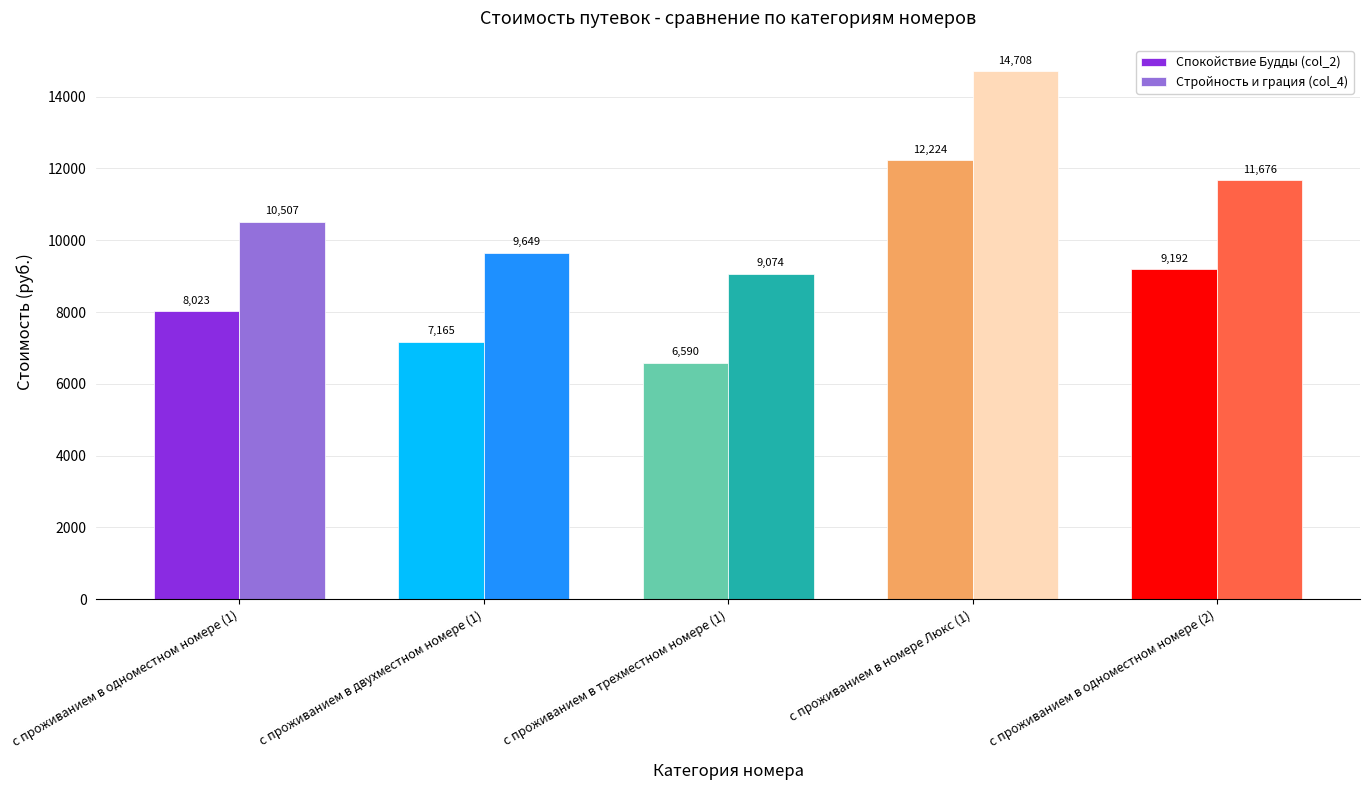

What is the average value of the Стройность и грация (col_4) series?

11122.7